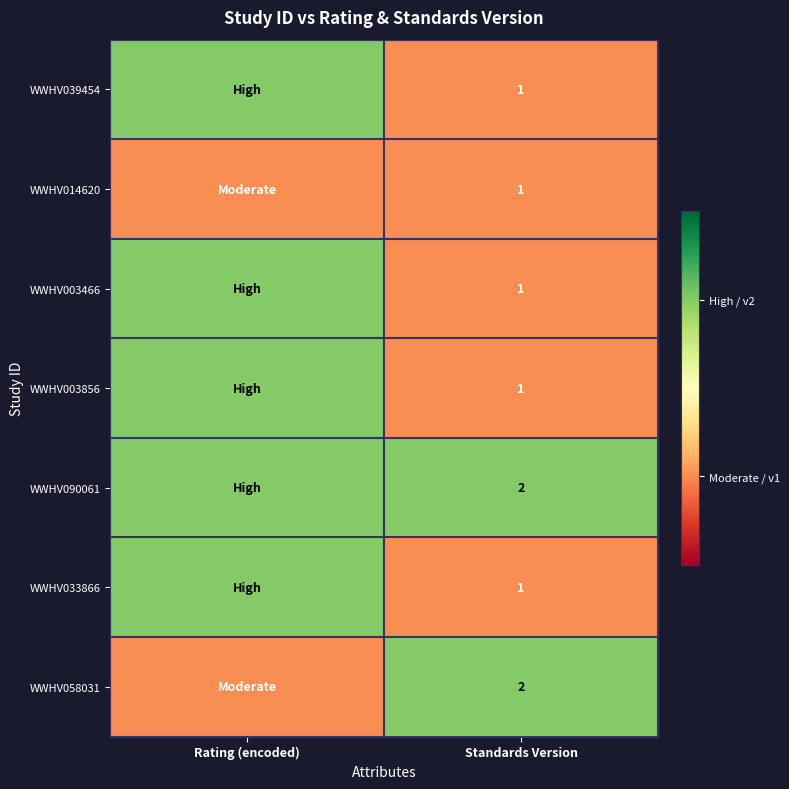

What is the total value across all series at Standards Version?

9